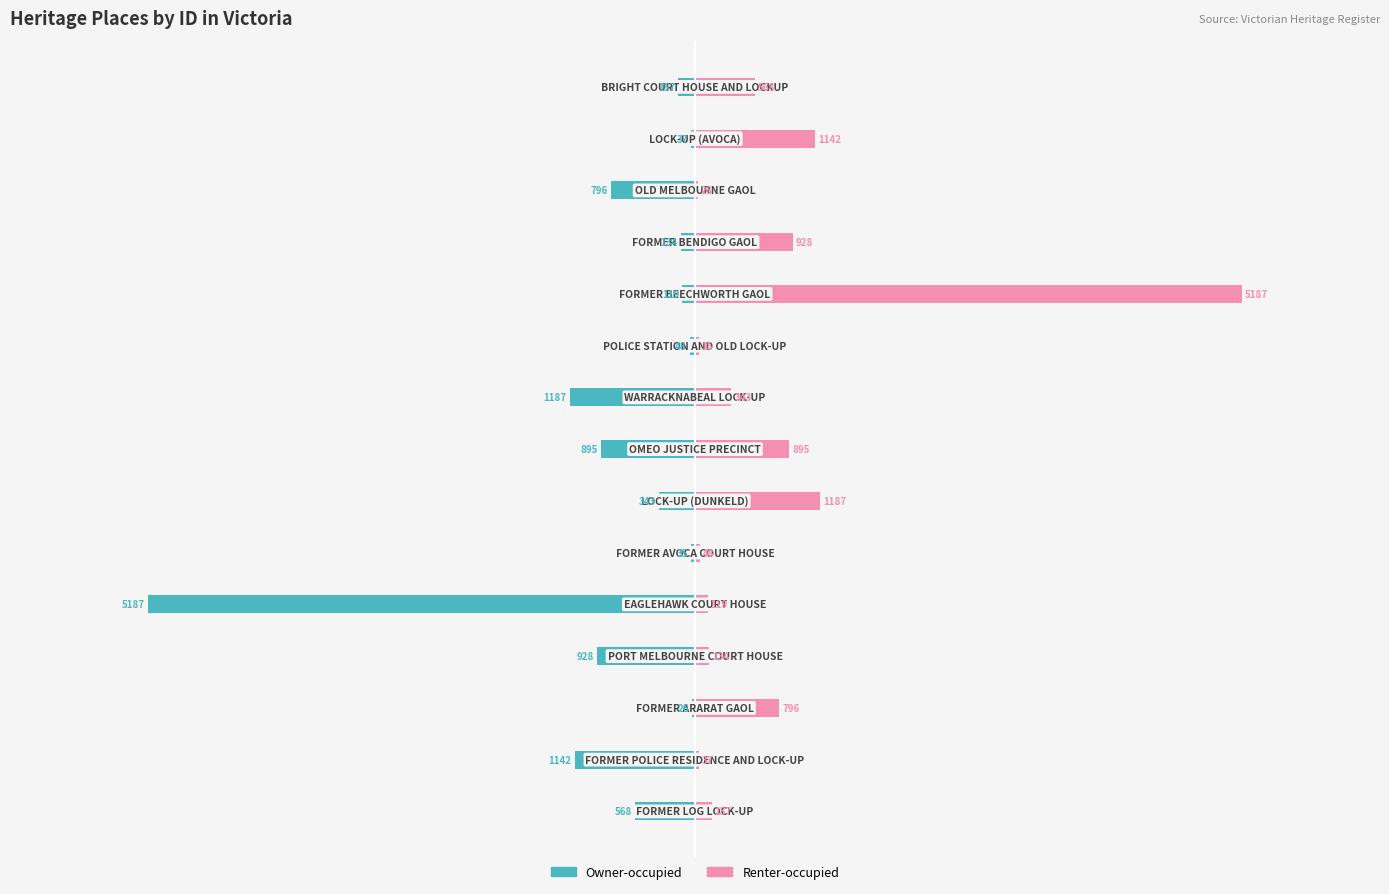

How many bars are there in total?

30